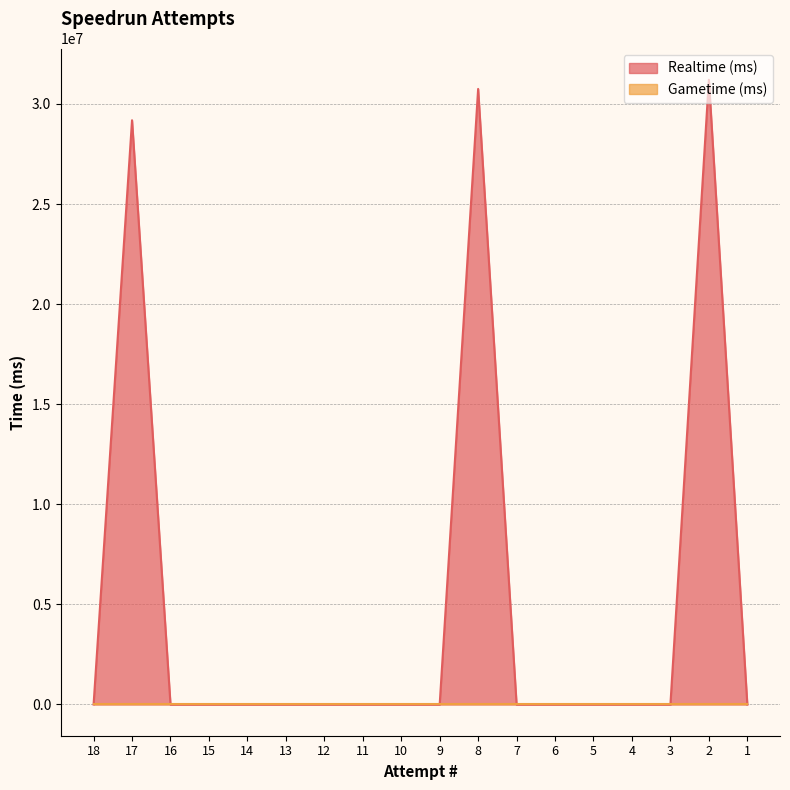

Is it true that the value at 8 is 30748539?

True